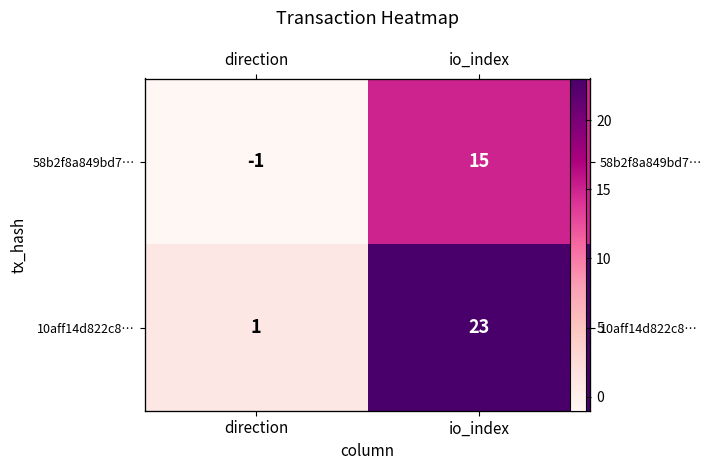

Which label corresponds to the largest value in the chart?

io_index